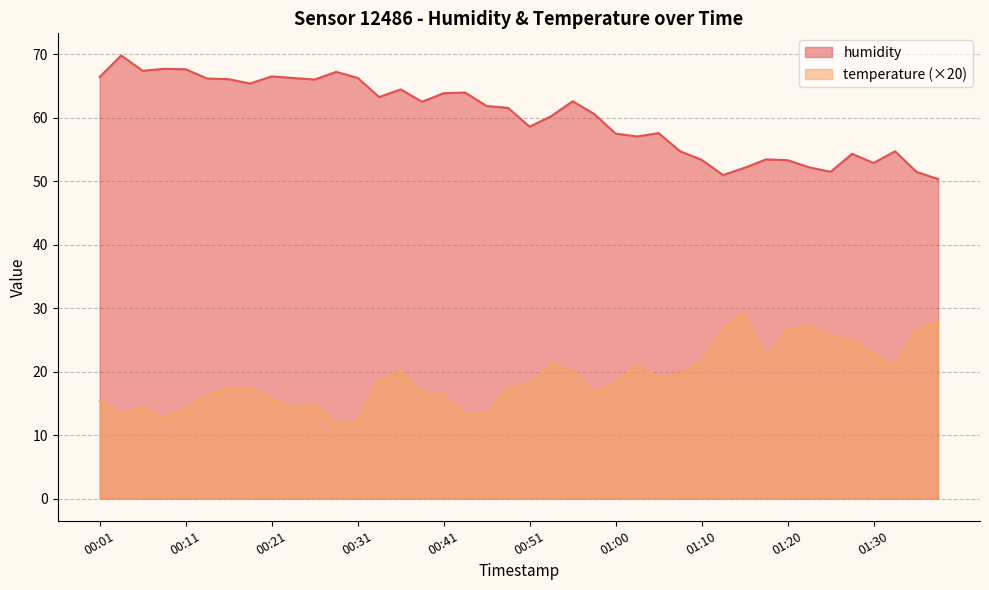

What is the spread (max minus min) of values at 00:29?

55.4